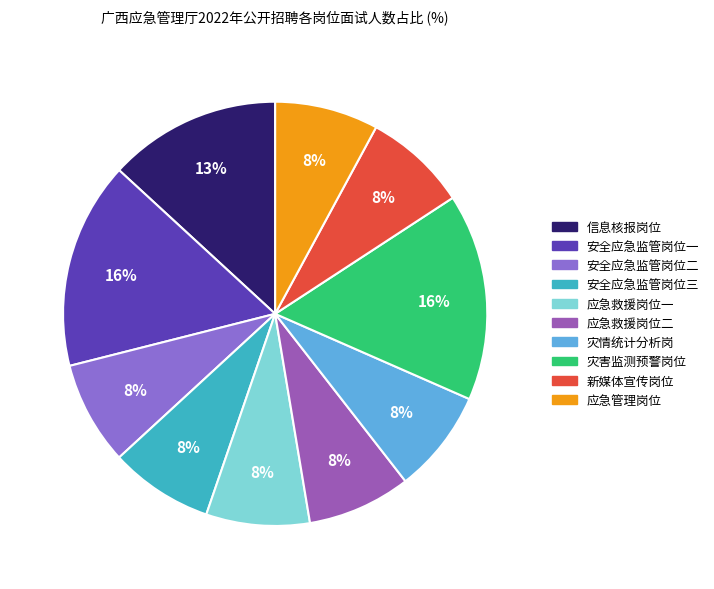

Does 安全应急监管岗位一 account for over 50% of the chart?

No